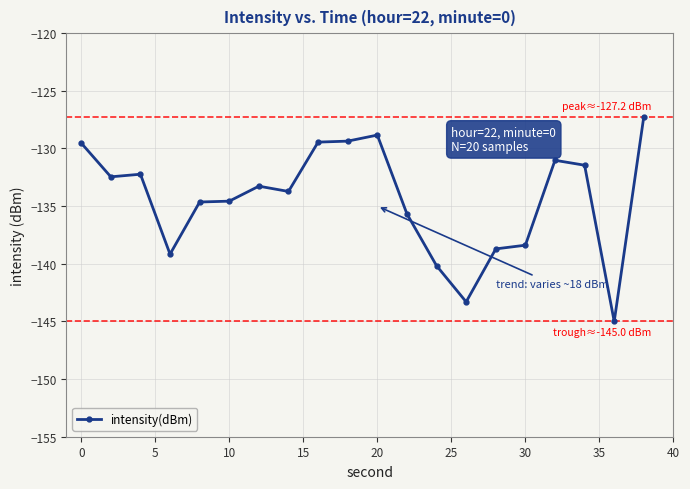

True or false: the data has more than 0 interior local peaks.

True